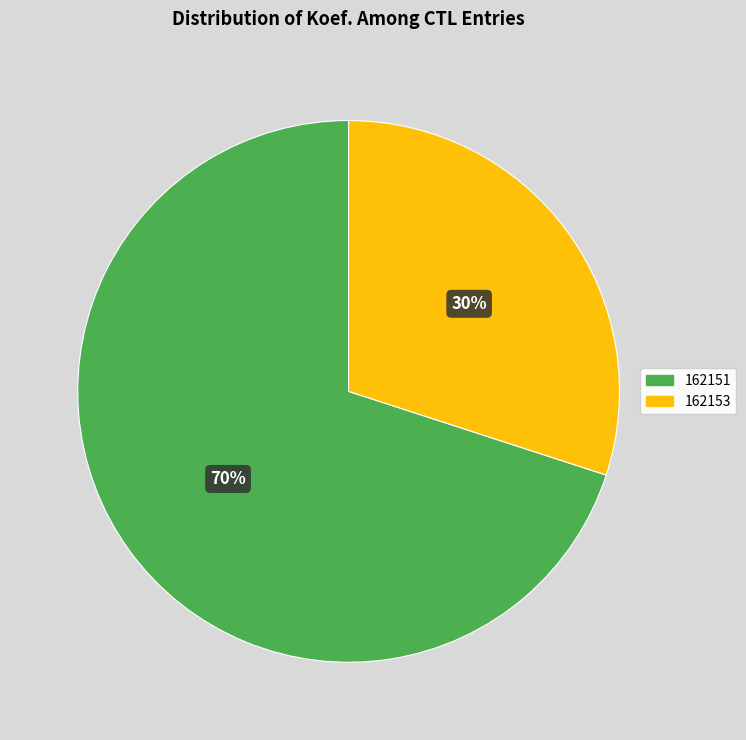

To the nearest percent, what percentage of the pie is 162153?

30%